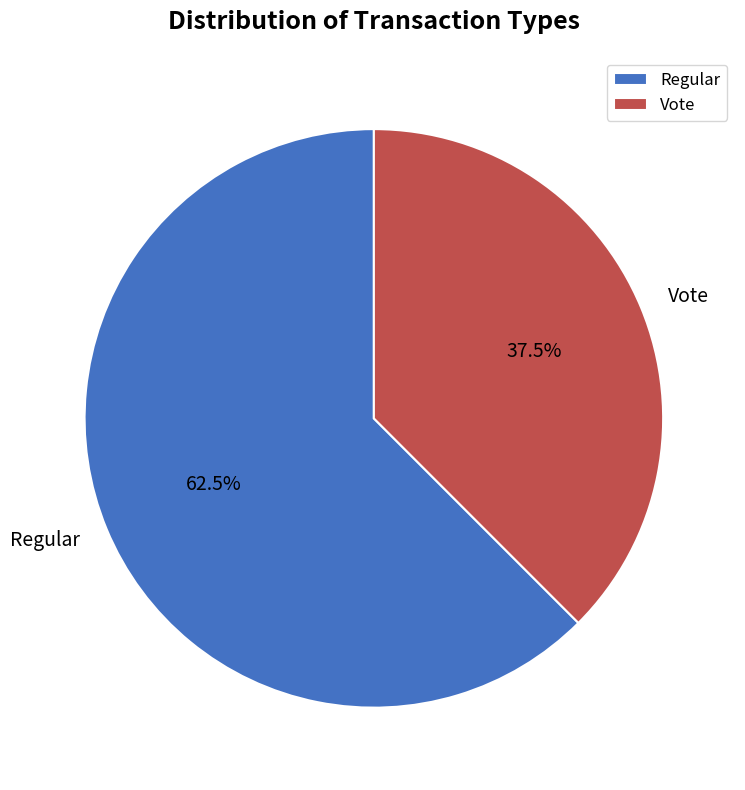

How many segments does this pie chart have?

2